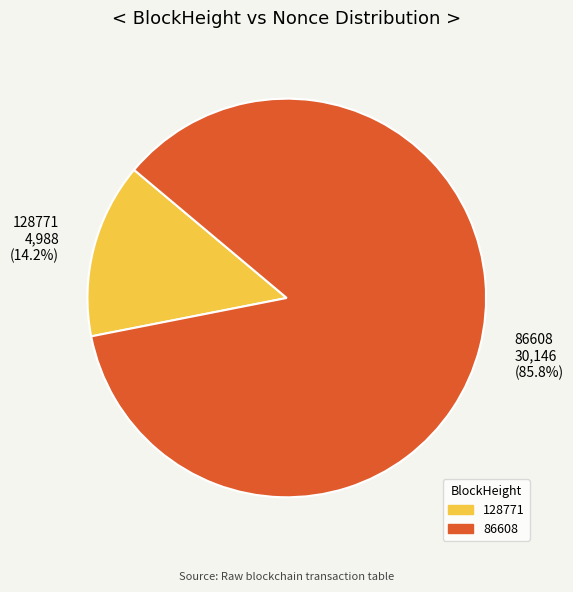

To the nearest percent, what is the average slice percentage?

50%